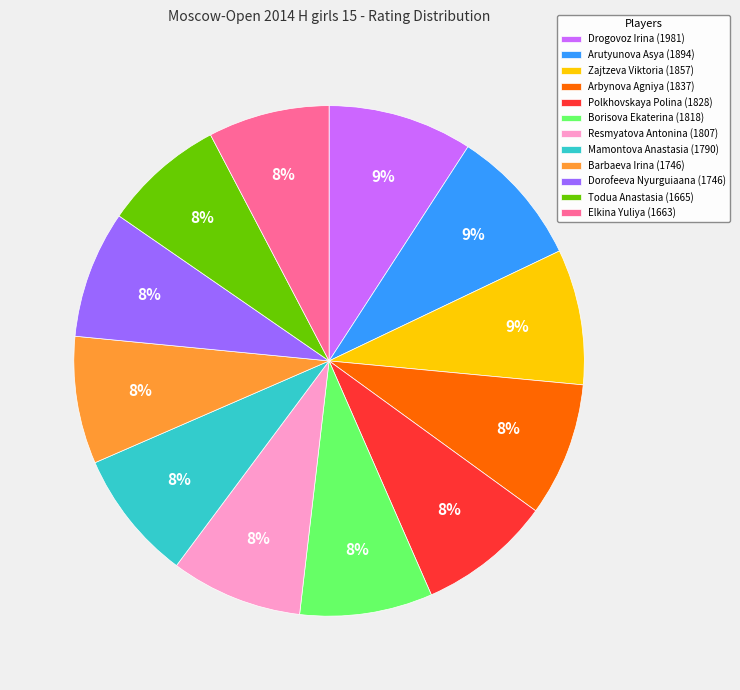

Is there a majority slice in this chart?

No